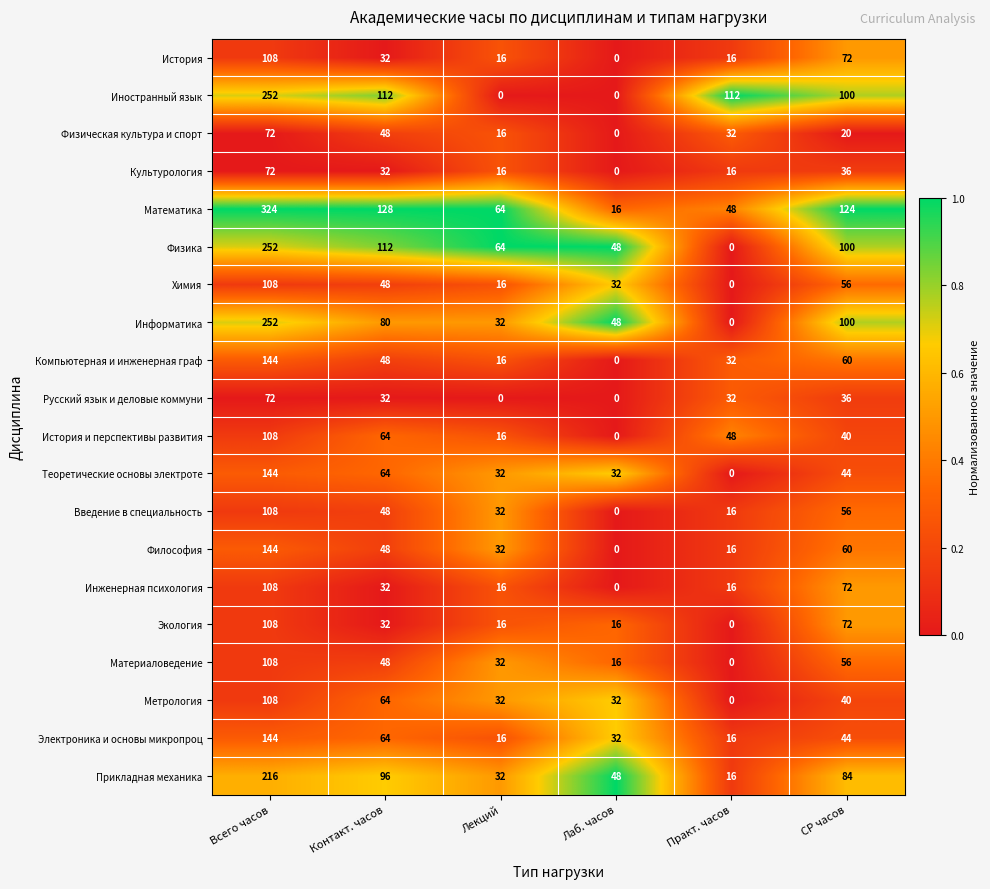

Which series has the largest total across all categories?

Математика